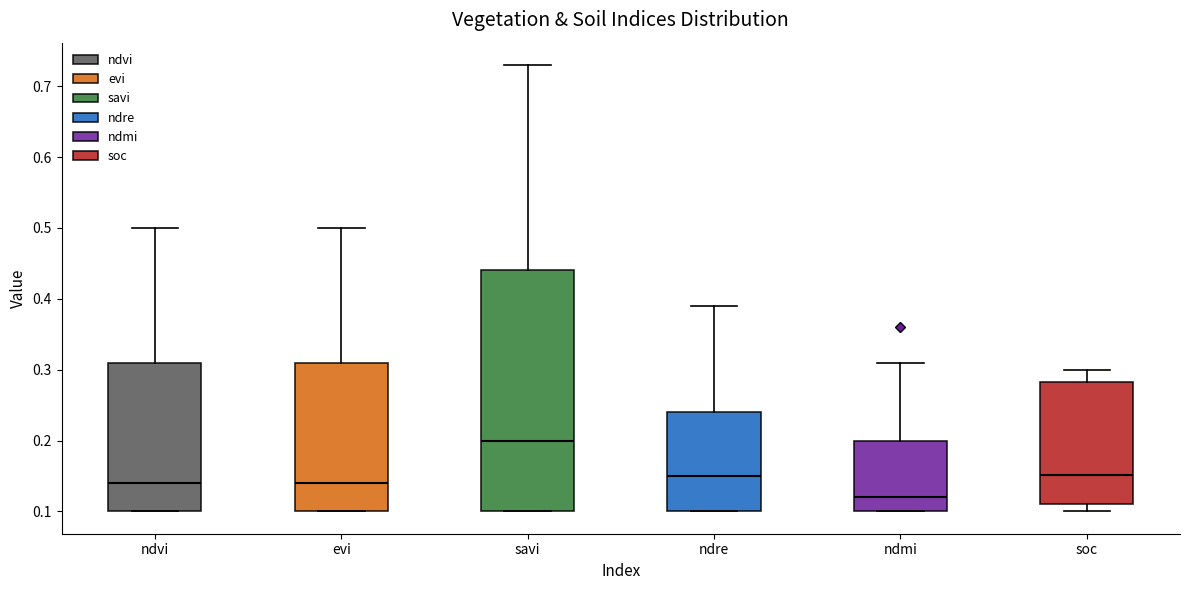

Which box has the lowest median line?

ndmi